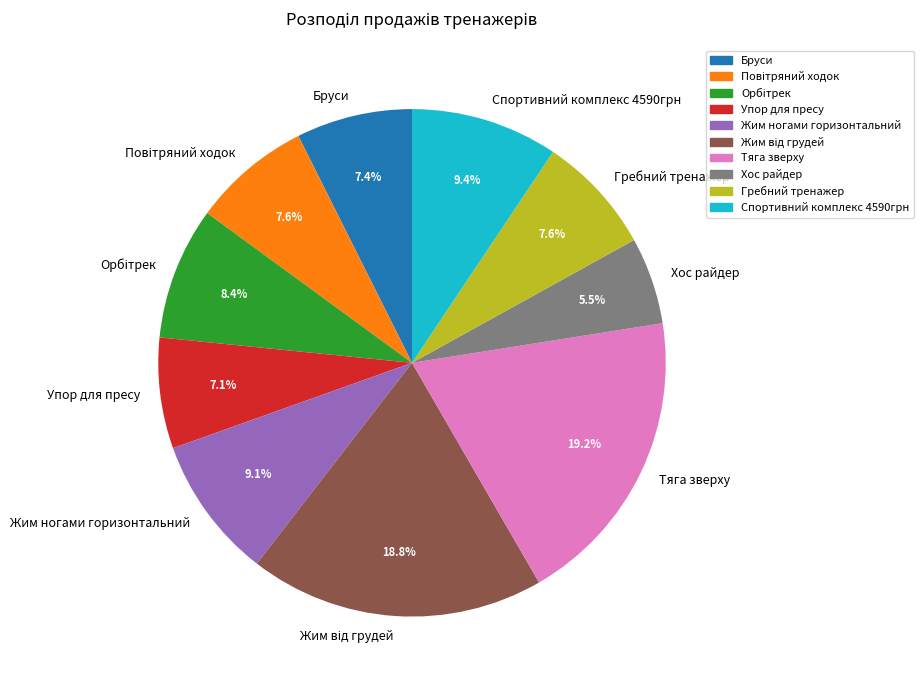

Is the sum of Бруси and Хос райдер greater than half?

No